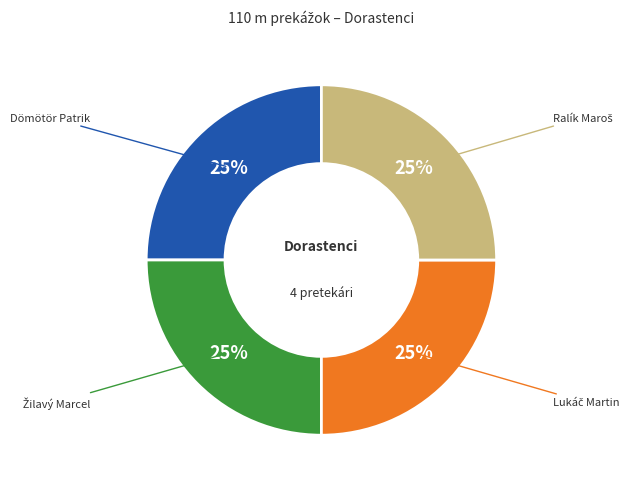

Does Dömötör Patrik account for over 50% of the chart?

No